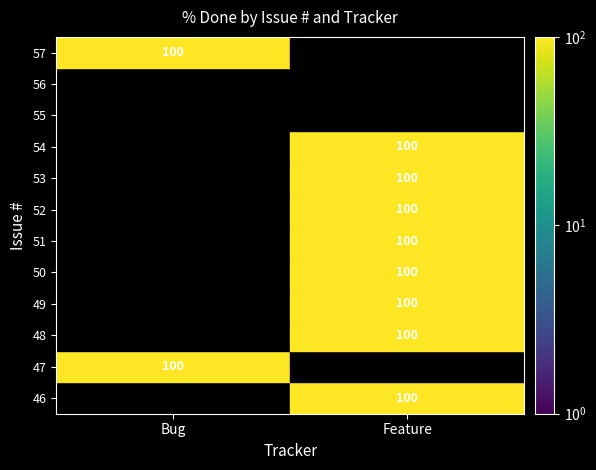

Which has a higher value, Bug or Feature?

Feature